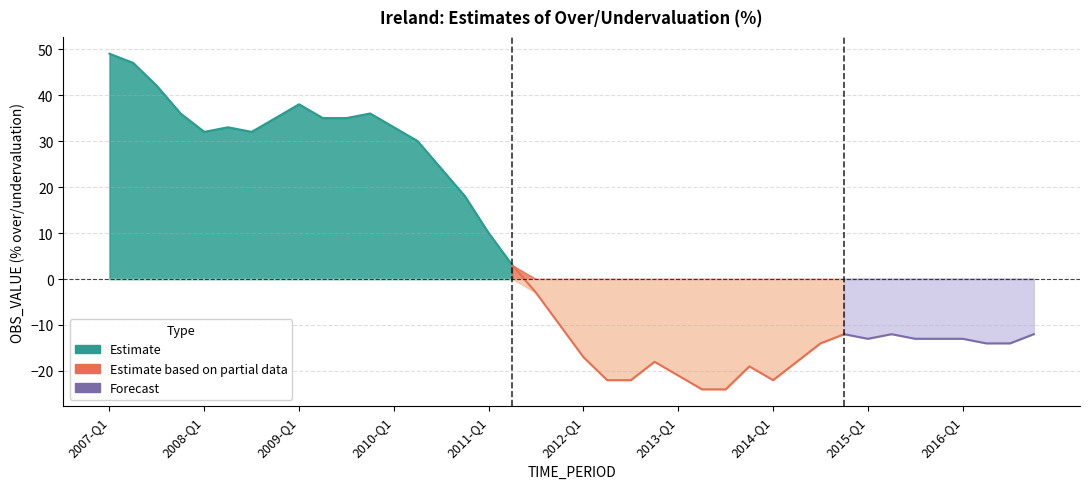

Rank the categories by value from highest to lowest.

2007-Q1, 2007-Q2, 2007-Q3, 2009-Q1, 2007-Q4, 2009-Q4, 2008-Q4, 2009-Q2, 2009-Q3, 2008-Q2, 2010-Q1, 2008-Q1, 2008-Q3, 2010-Q2, 2010-Q3, 2010-Q4, 2011-Q1, 2011-Q2, 2011-Q3, 2011-Q4, 2014-Q4, 2015-Q2, 2016-Q4, 2015-Q1, 2015-Q3, 2015-Q4, 2016-Q1, 2014-Q3, 2016-Q2, 2016-Q3, 2012-Q1, 2012-Q4, 2014-Q2, 2013-Q4, 2013-Q1, 2012-Q2, 2012-Q3, 2014-Q1, 2013-Q2, 2013-Q3